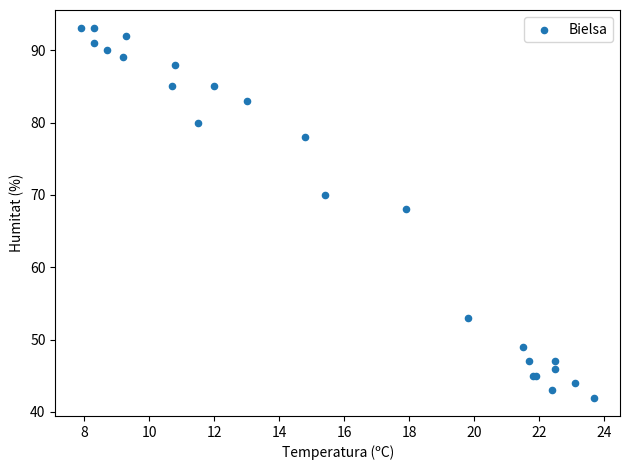

What Y value in the scatter plot is closest to 67?

68